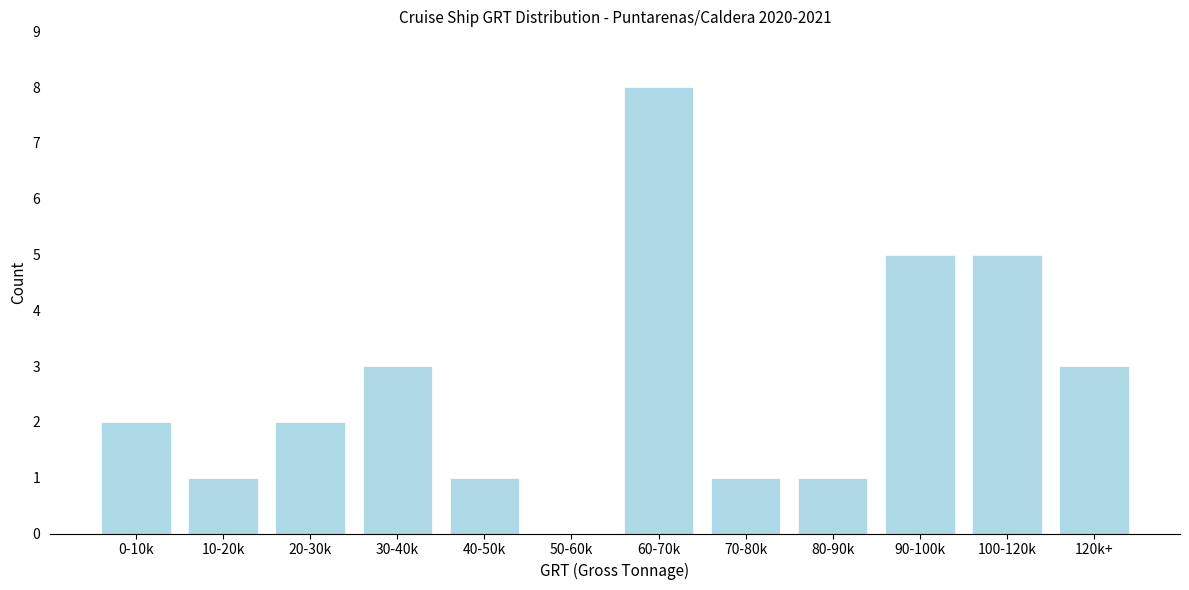

Reading left to right, transcribe all the data shown in this chart.

0-10k=2	10-20k=1	20-30k=2	30-40k=3	40-50k=1	50-60k=0	60-70k=8	70-80k=1	80-90k=1	90-100k=5	100-120k=5	120k+=3